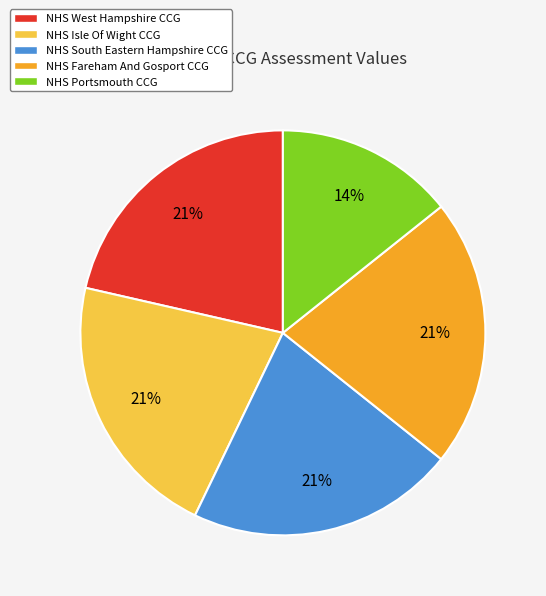

Which slice is the smallest?

NHS Portsmouth CCG